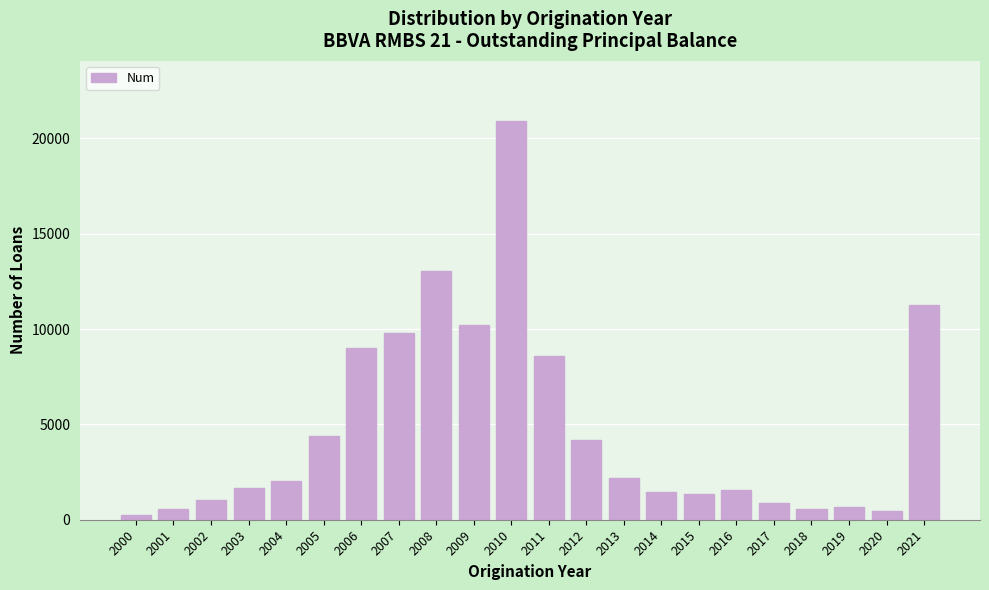

Approximately how many times larger is the value at 2005 compared to 2013?

2.0